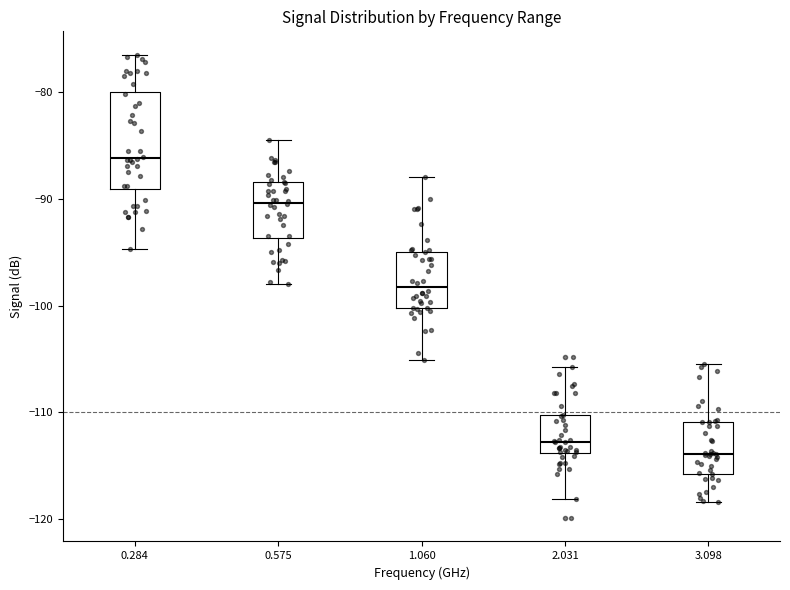

Where does the lower whisker of the box at x = 1.060 end on the y-axis? The values are not printed on the chart, so give them approximately, as read against the axis.

-105